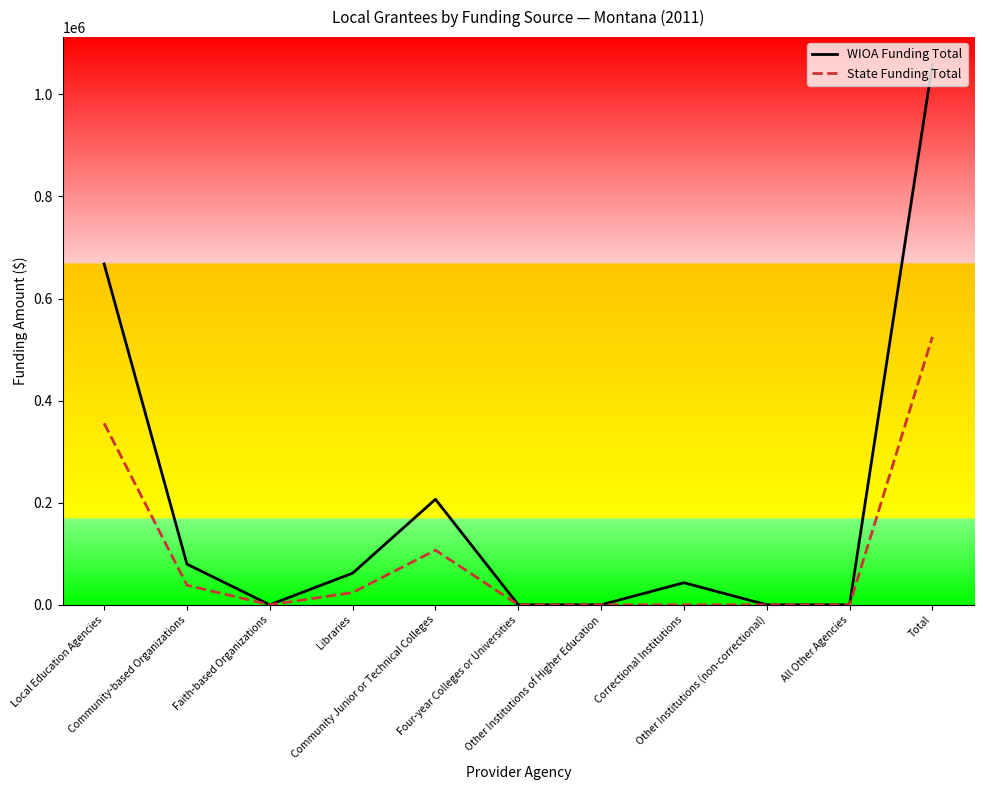

Reading left to right, extract all data points from this chart.

WIOA Funding Total: Local Education Agencies=667751	Community-based Organizations=79681	Faith-based Organizations=0	Libraries=61935	Community Junior or Technical Colleges=206712	Four-year Colleges or Universities=0	Other Institutions of Higher Education=0	Correctional Institutions=43239	Other Institutions (non-correctional)=0	All Other Agencies=0	Total=1059318
State Funding Total: Local Education Agencies=355728	Community-based Organizations=38296	Faith-based Organizations=0	Libraries=23972	Community Junior or Technical Colleges=107002	Four-year Colleges or Universities=0	Other Institutions of Higher Education=0	Correctional Institutions=0	Other Institutions (non-correctional)=0	All Other Agencies=0	Total=524998